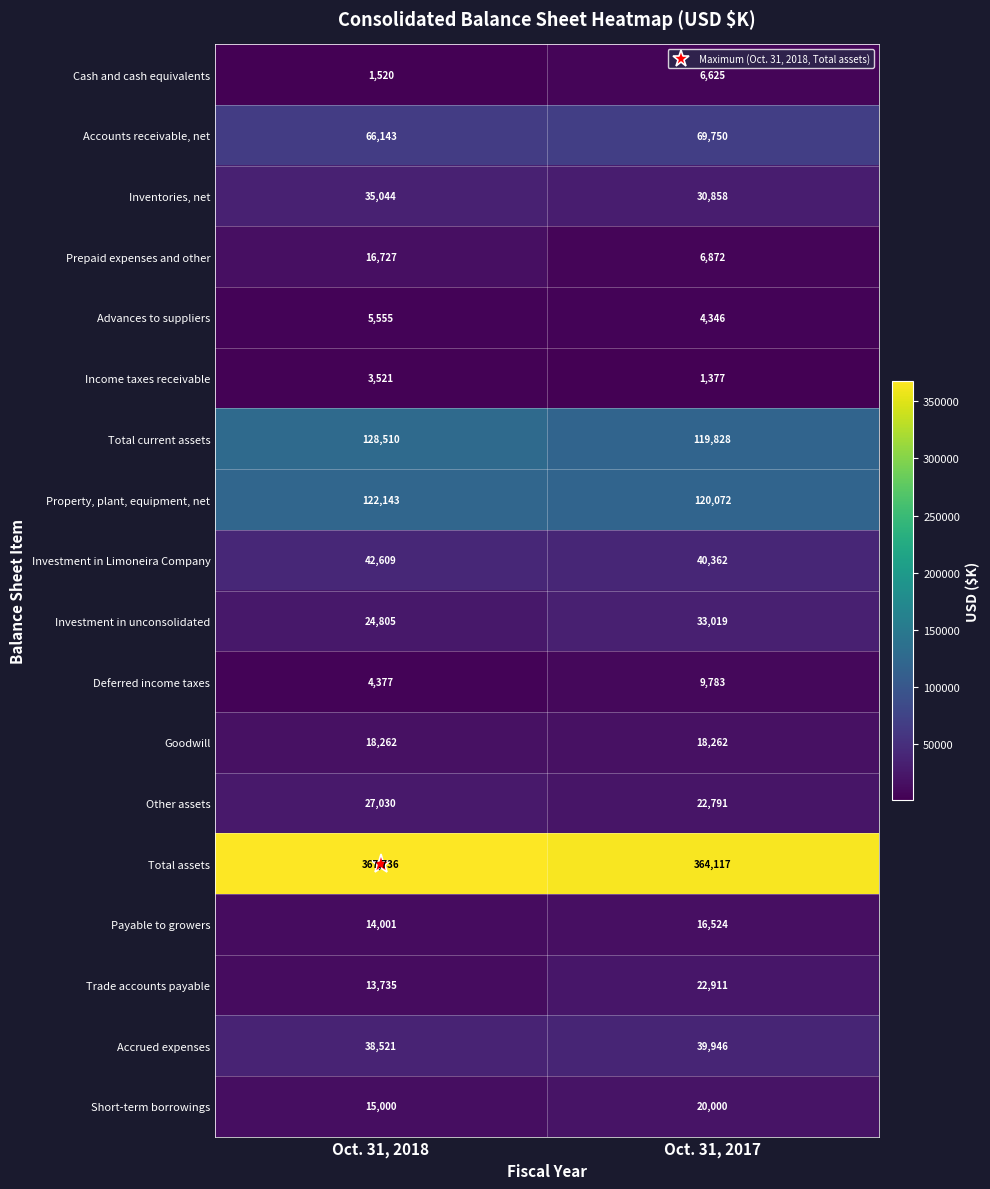

What value does the Payable to growers series have at Oct. 31, 2017, to the nearest 50?

16500